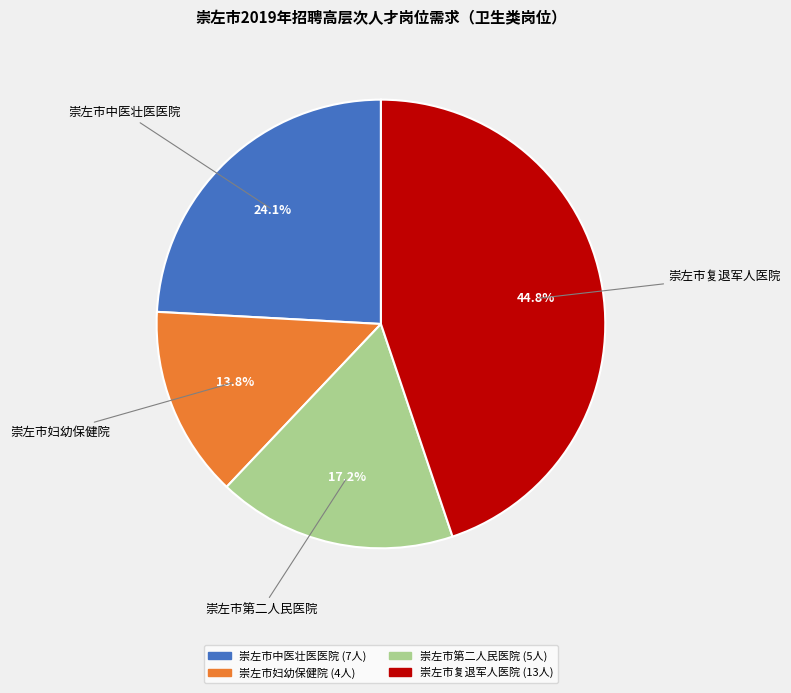

Approximately how many times larger is the value at 崇左市第二人民医院 compared to 崇左市复退军人医院?

0.4